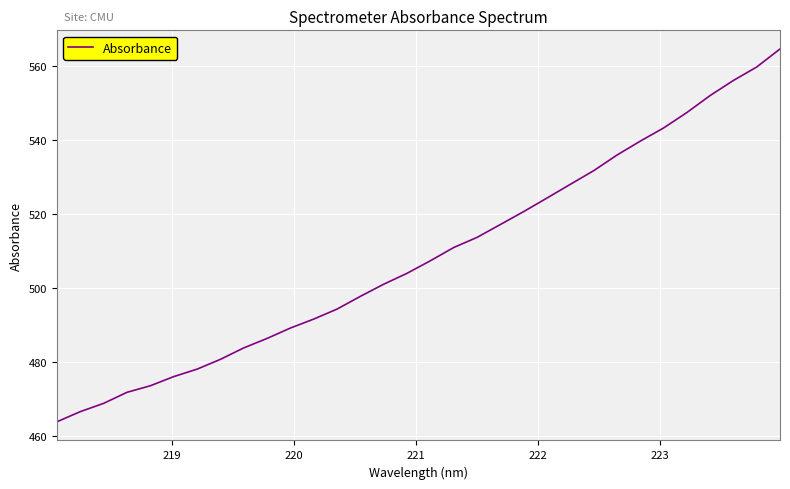

What is the difference between the maximum and minimum values?

100.6